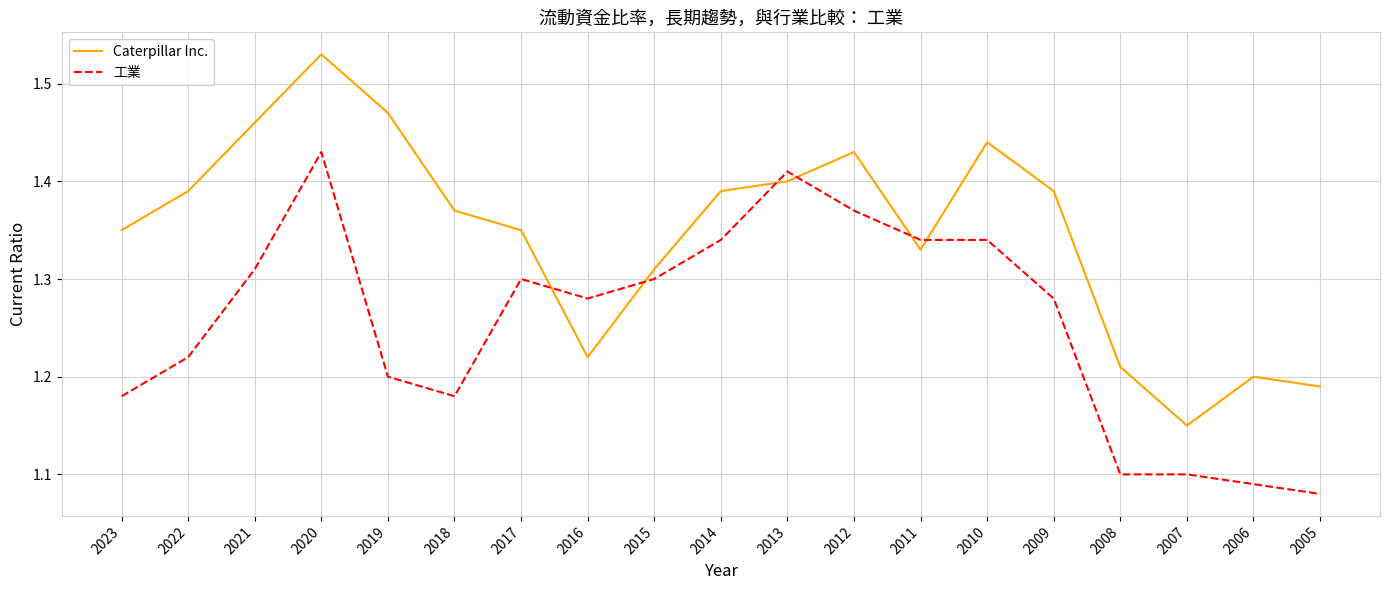

At which category is the sum across all series the highest?

2020